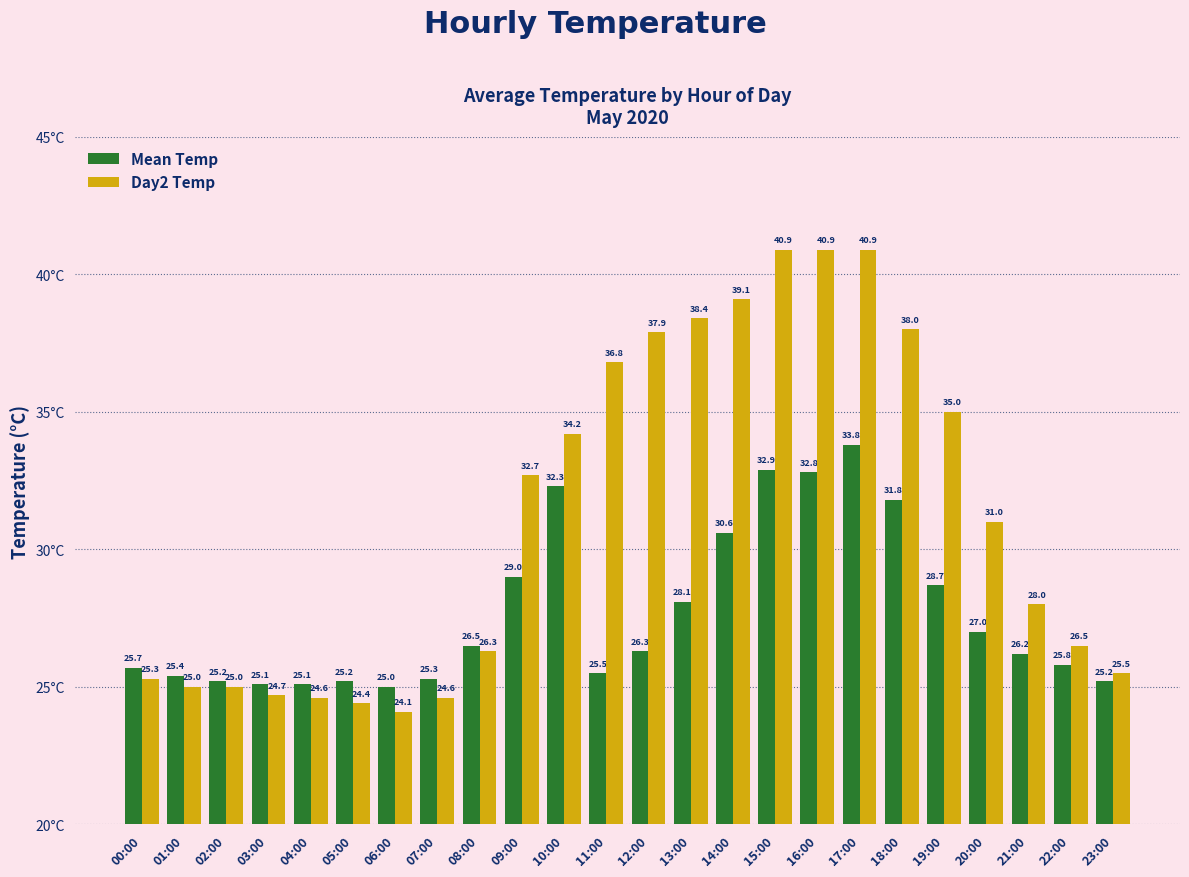

Which series changed the most between 04:00 and 06:00?

Day2 Temp